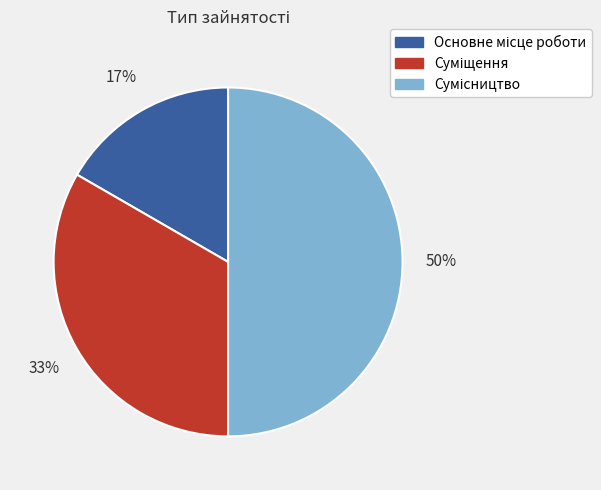

To the nearest percent, what is the average slice percentage?

33%